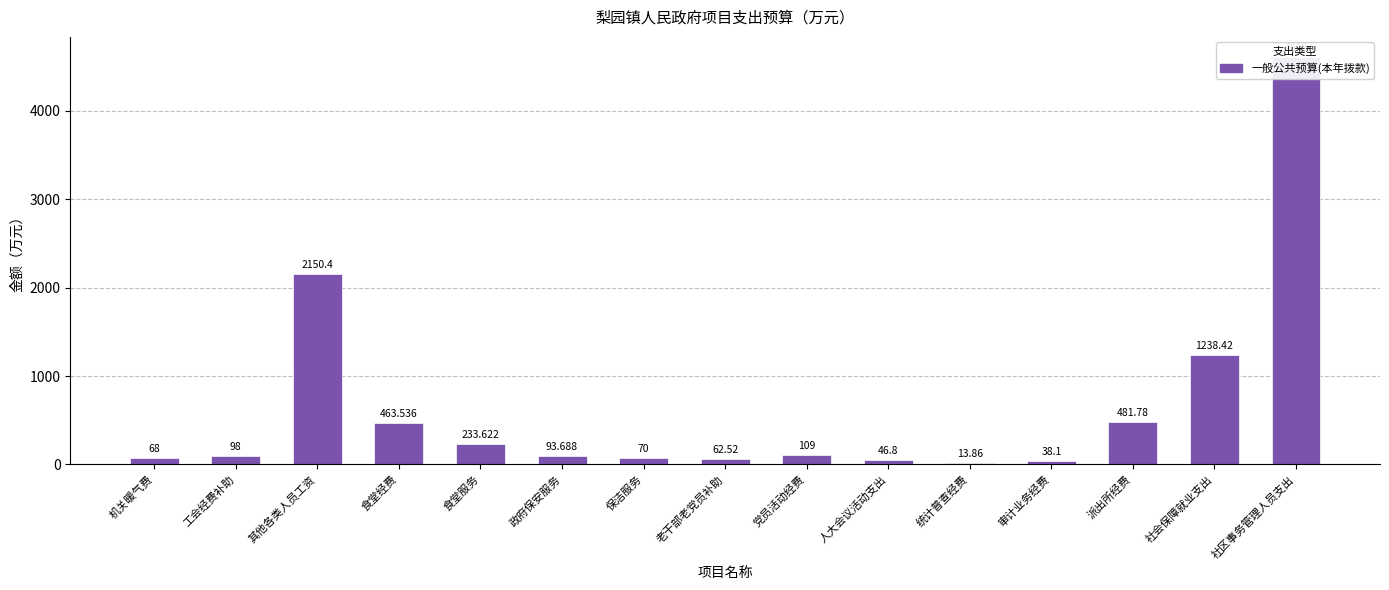

Approximately how many times larger is the value at 食堂服务 compared to 保洁服务?

3.3